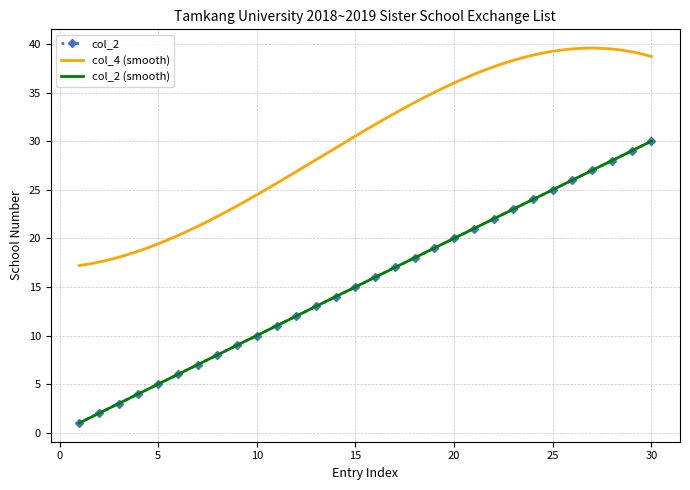

Does the chart have visible grid lines?

Yes